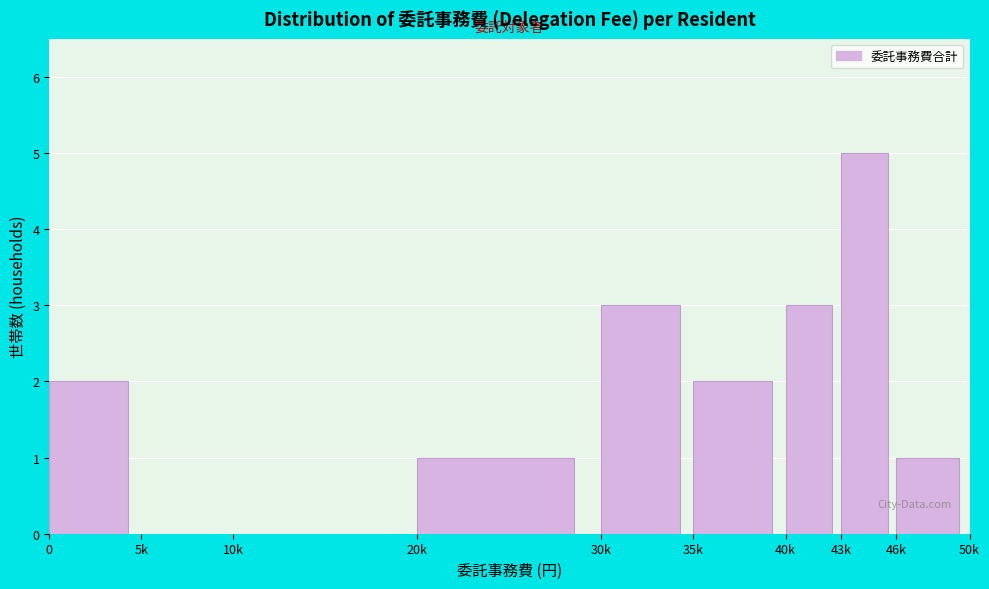

Reading right to left, list all the values displayed in this chart.

46k=1	43k=5	40k=3	35k=2	30k=3	20k=1	10k=0	5k=0	0=2